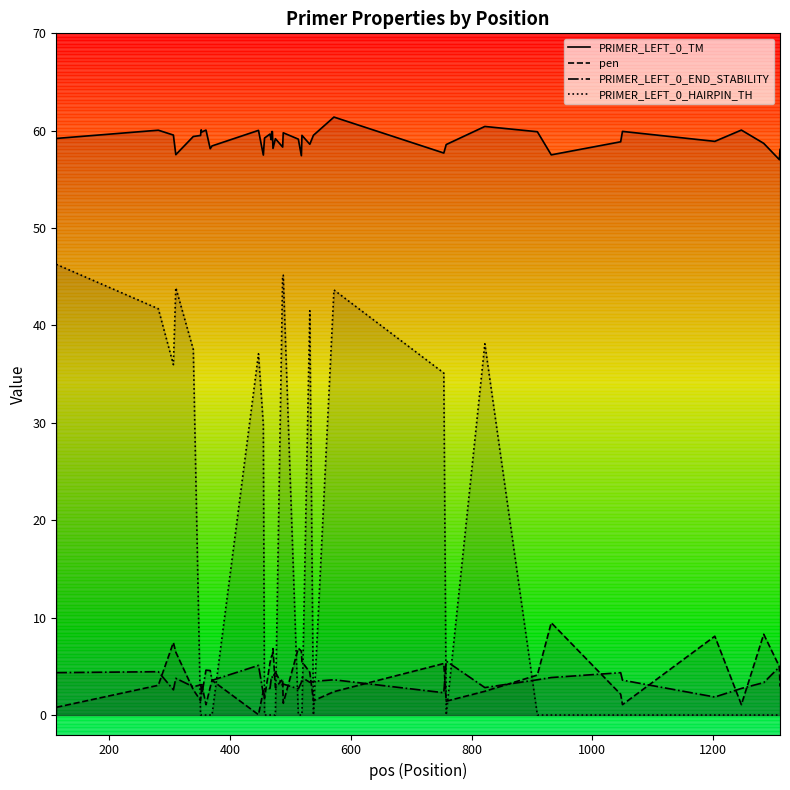

True or false: PRIMER_LEFT_0_TM and PRIMER_LEFT_0_HAIRPIN_TH cross at least once.

False